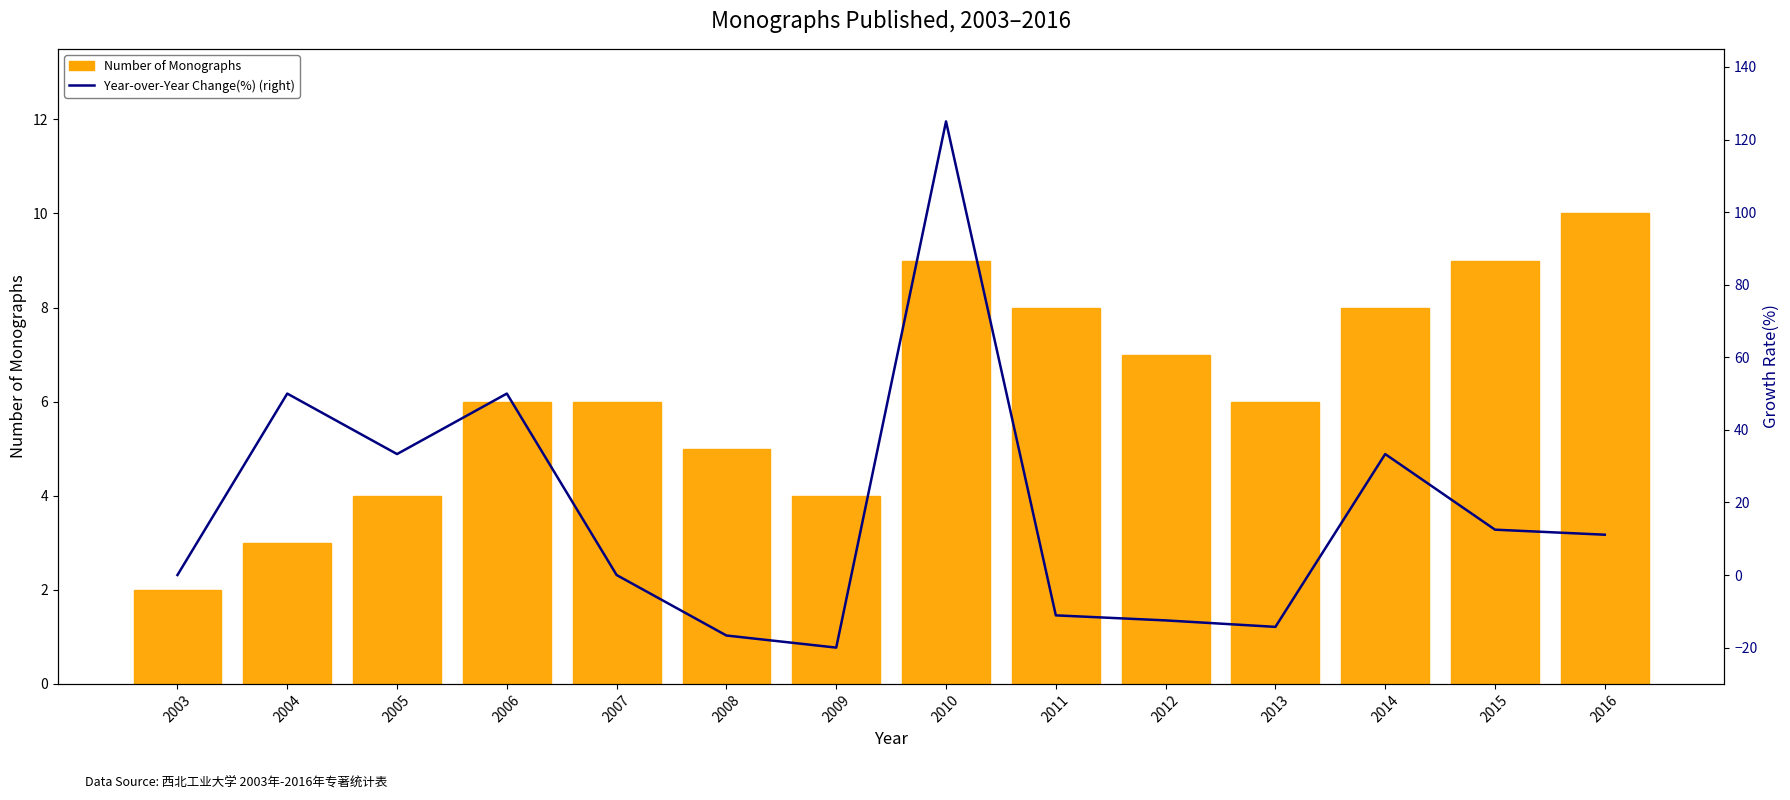

Rank the series at 2013 from highest to lowest value.

Number of Monographs (左轴), Year-over-Year Change(%) (right)